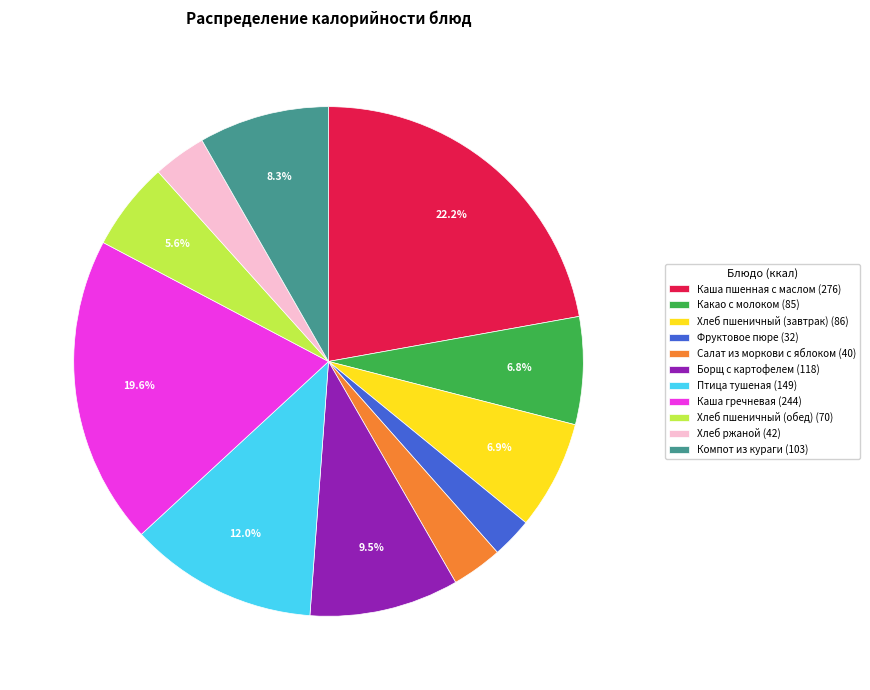

To the nearest percent, what percentage of the pie is Хлеб пшеничный (завтрак)?

7%